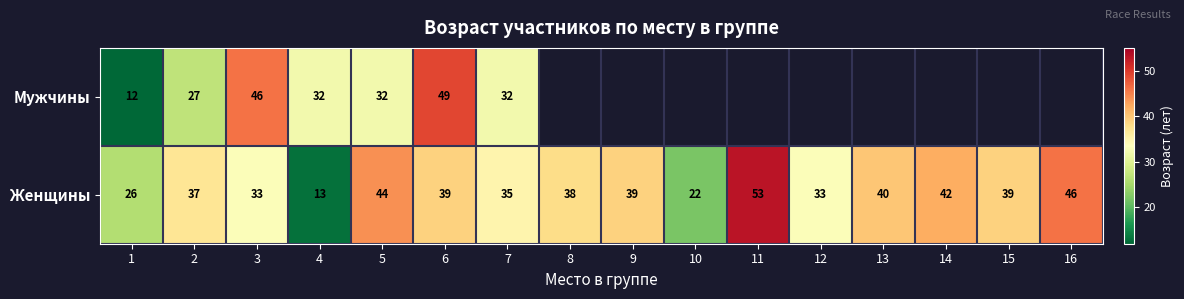

Is the value of Мужчины at 4 greater than the value of Женщины at 6?

No